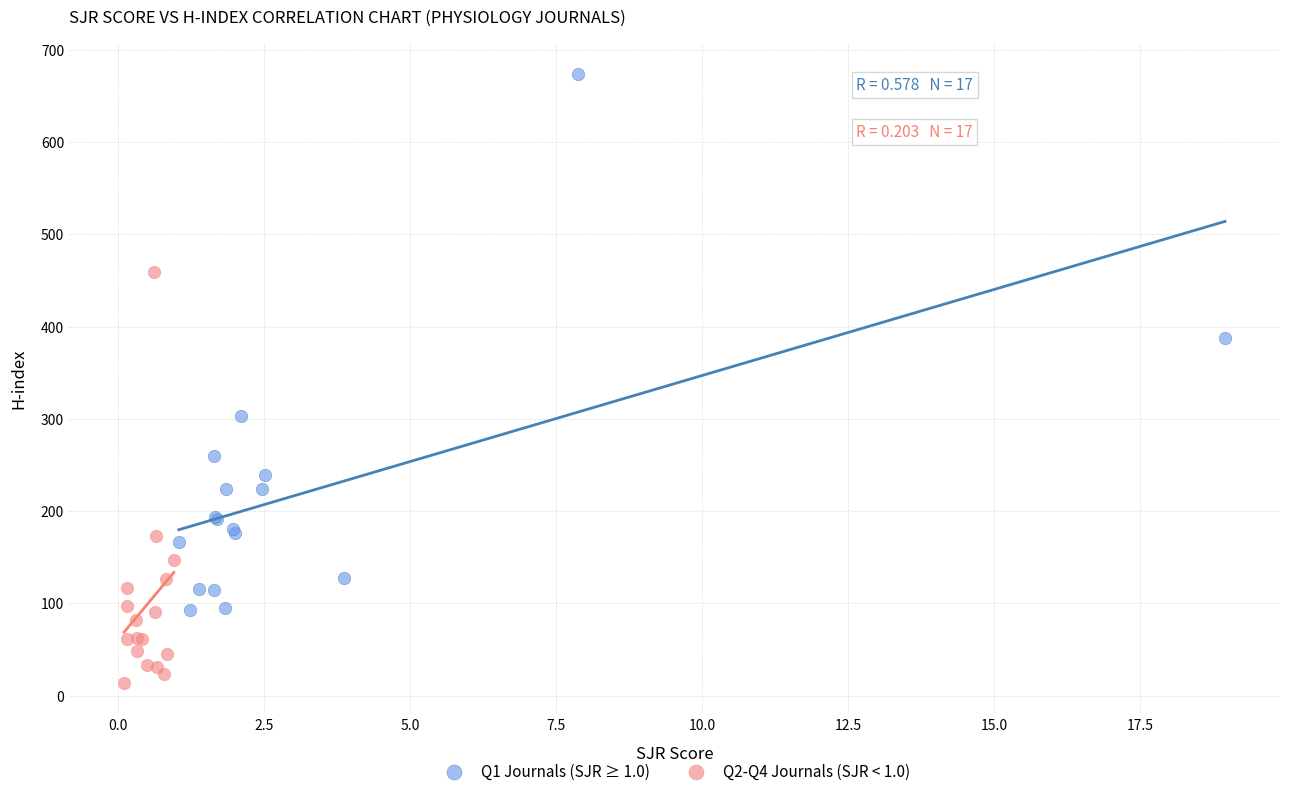

Which series has the largest Y range (max minus min)?

Q1 Journals (SJR ≥ 1.0)